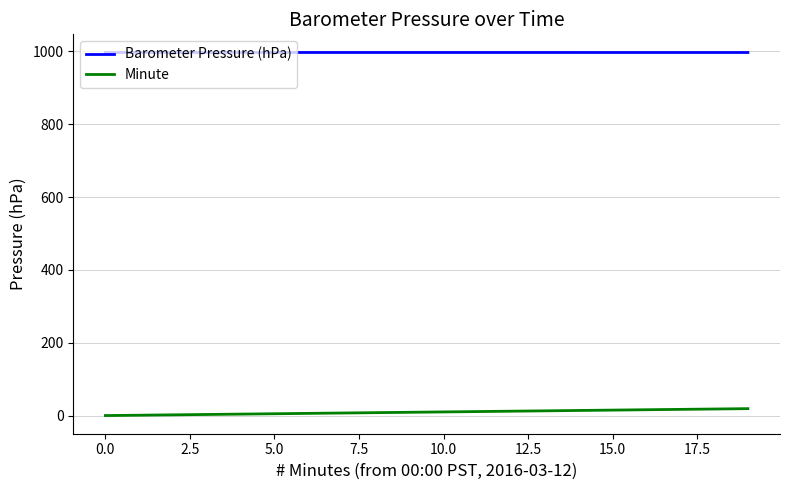

Which series has the largest total across all categories?

Barometer Pressure (hPa)